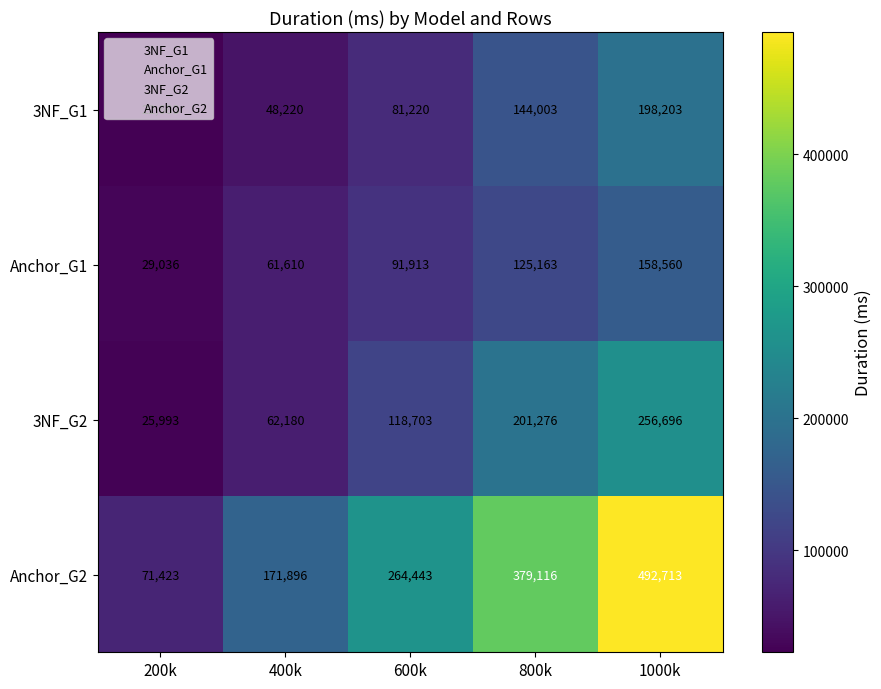

At how many categories does at least one series exceed 250817?

3